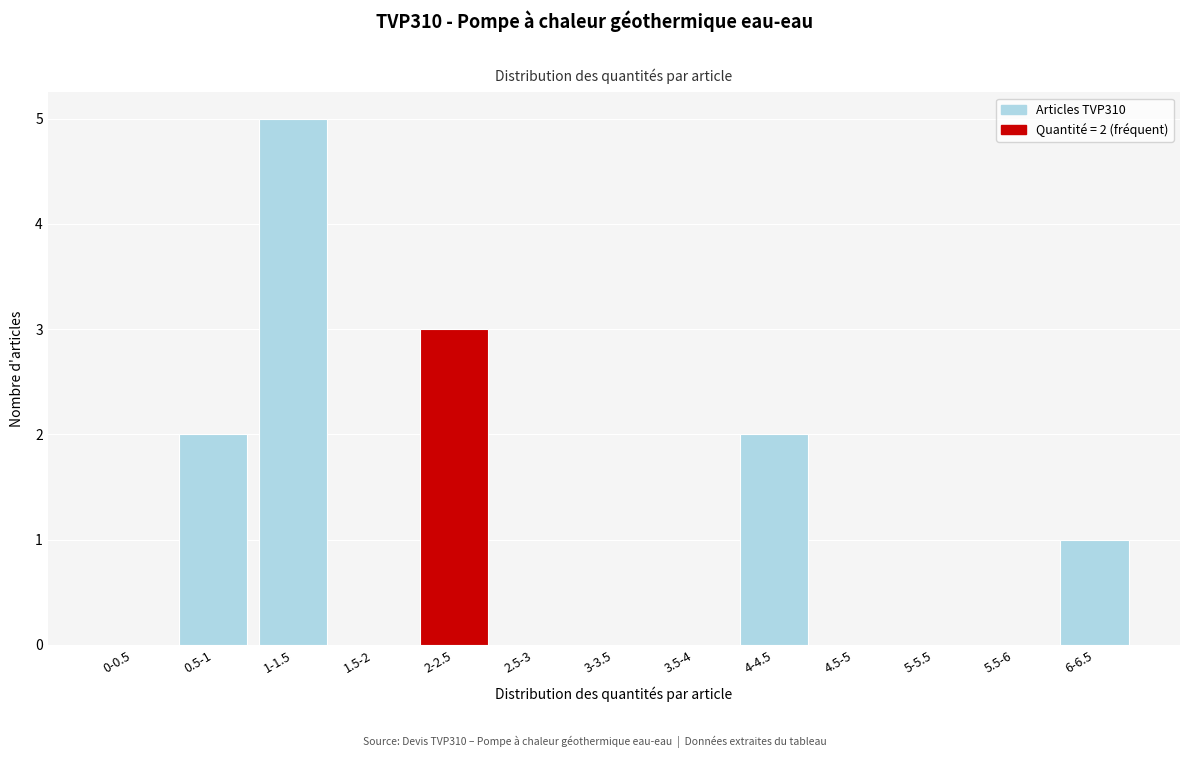

Reading left to right, what are all the values shown in this chart?

0-0.5=0	0.5-1=2	1-1.5=5	1.5-2=0	2-2.5=3	2.5-3=0	3-3.5=0	3.5-4=0	4-4.5=2	4.5-5=0	5-5.5=0	5.5-6=0	6-6.5=1